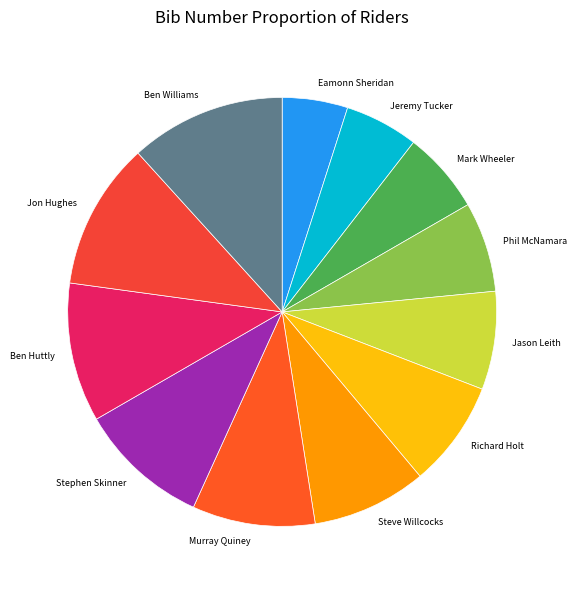

Rank the categories by value from highest to lowest.

Ben Williams, Jon Hughes, Ben Huttly, Stephen Skinner, Murray Quiney, Steve Willcocks, Richard Holt, Jason Leith, Phil McNamara, Mark Wheeler, Jeremy Tucker, Eamonn Sheridan